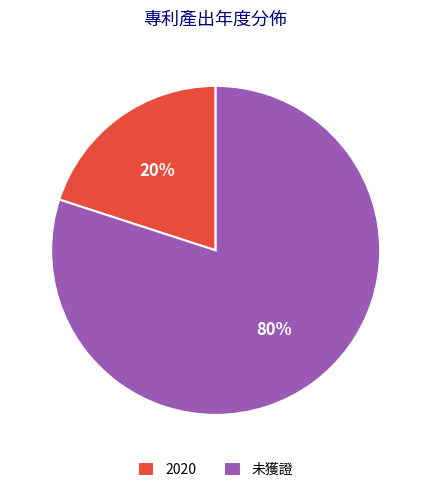

Between 未獲證 and 2020, which is larger?

未獲證